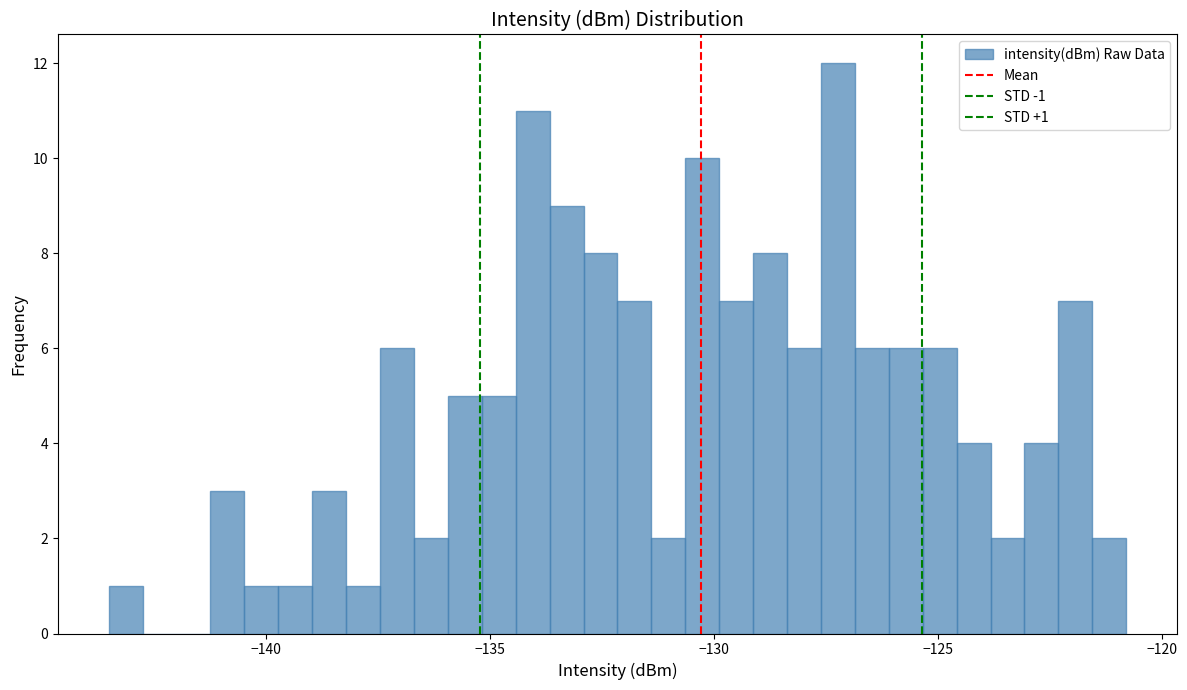

Around what value on the x-axis is the tallest bar? Give the approximate position of its centre, as read against the axis.

-127.0